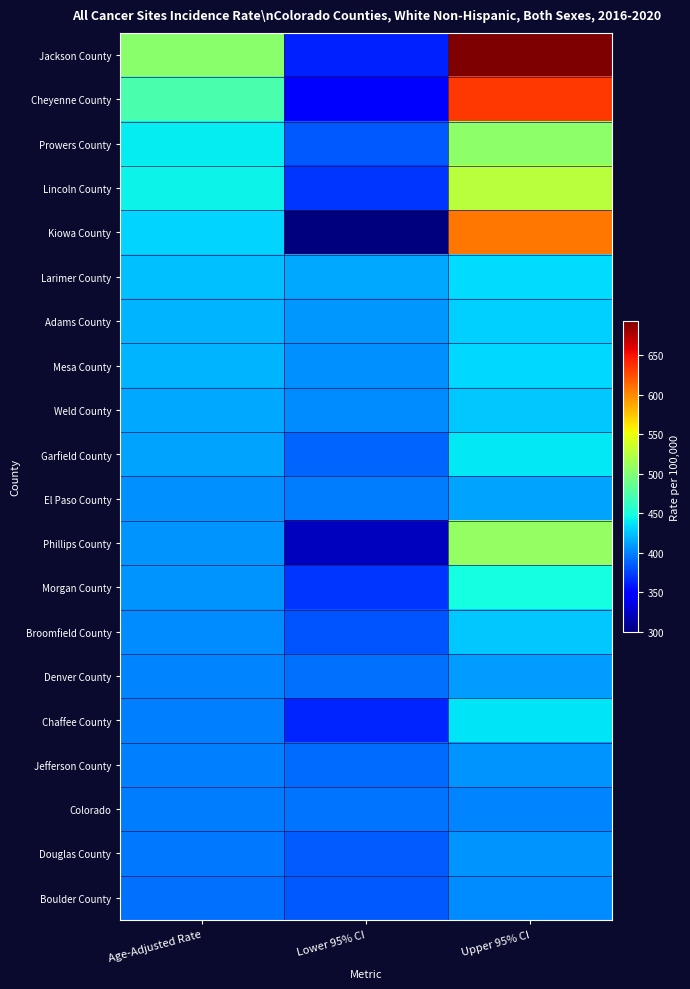

Rank the series at Upper 95% CI from lowest to highest value.

Colorado, Boulder County, Jefferson County, Douglas County, Denver County, El Paso County, Broomfield County, Weld County, Adams County, Mesa County, Larimer County, Chaffee County, Garfield County, Morgan County, Prowers County, Phillips County, Lincoln County, Kiowa County, Cheyenne County, Jackson County